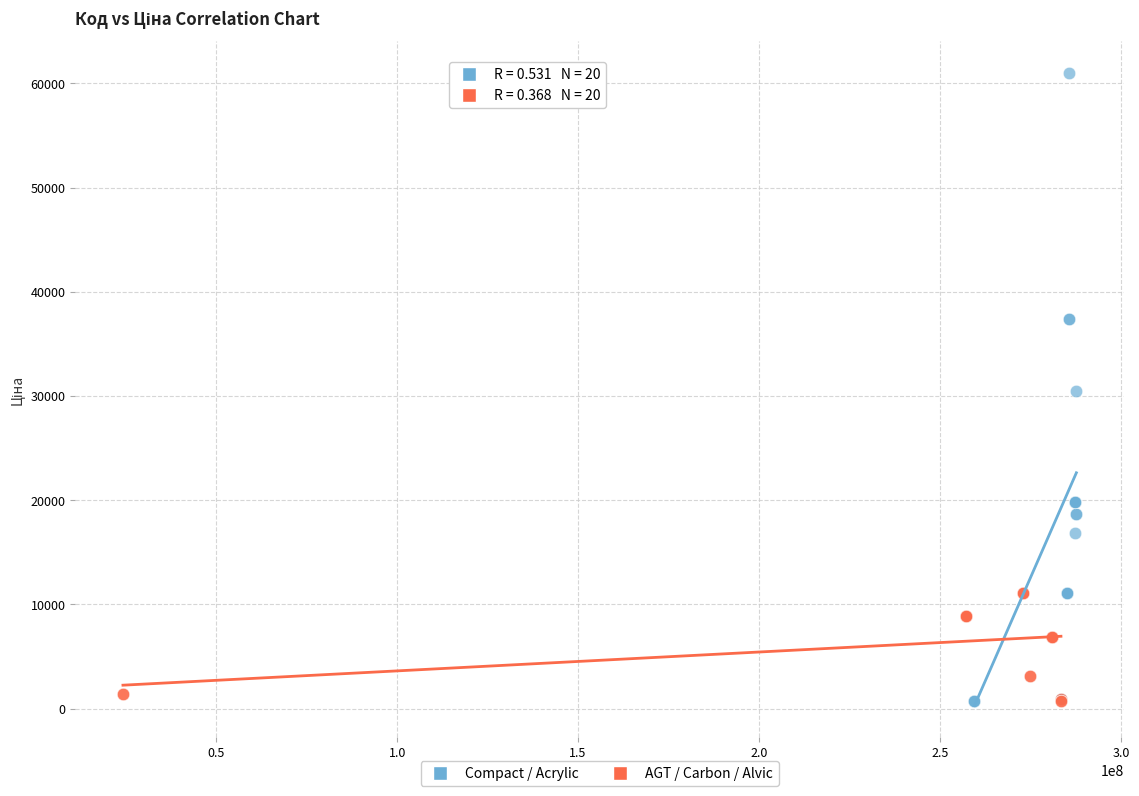

Which series reaches the maximum Y coordinate?

Compact / Acrylic